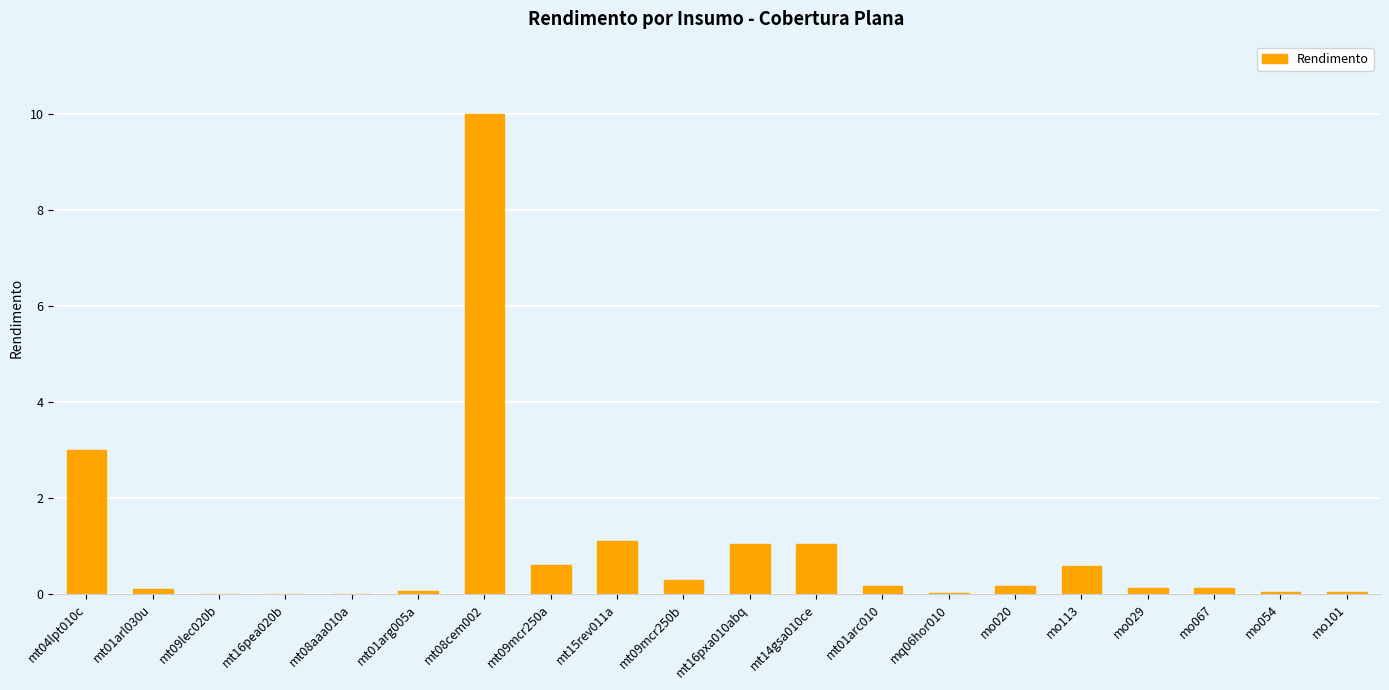

What is the sum of all values?

18.6